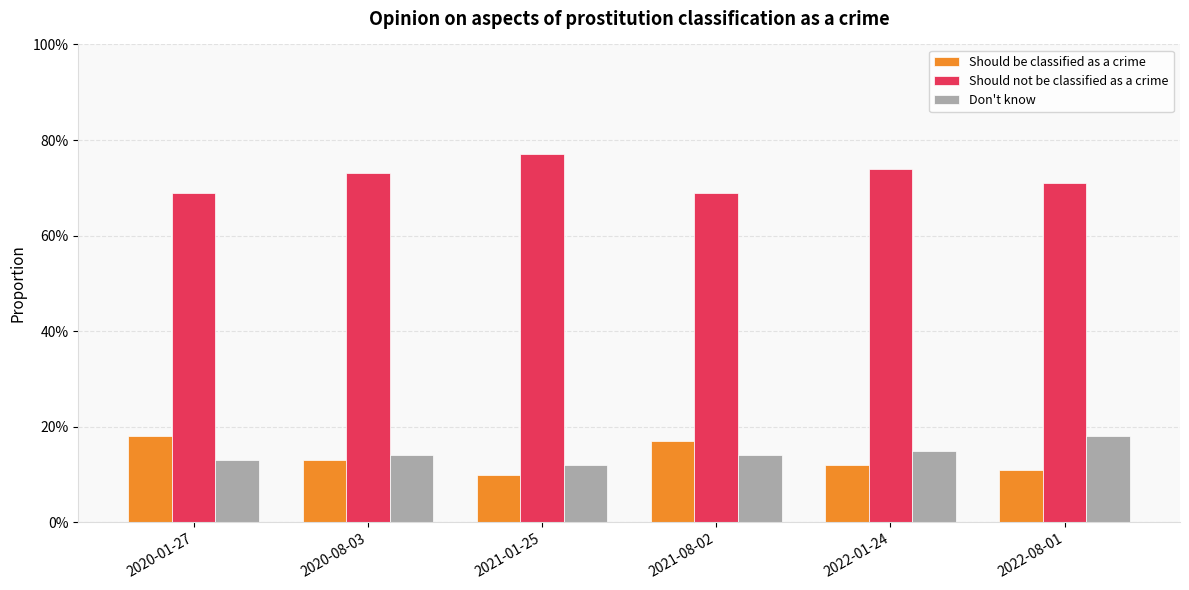

Does the chart contain stacked bars?

No